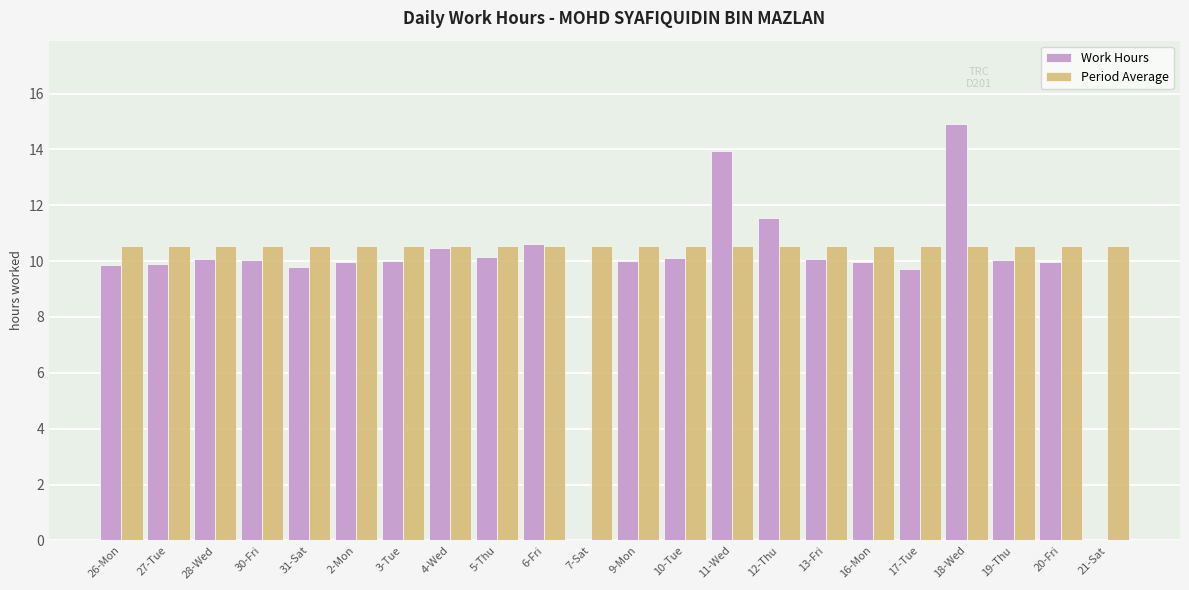

Which series has the widest spread of values?

Work Hours